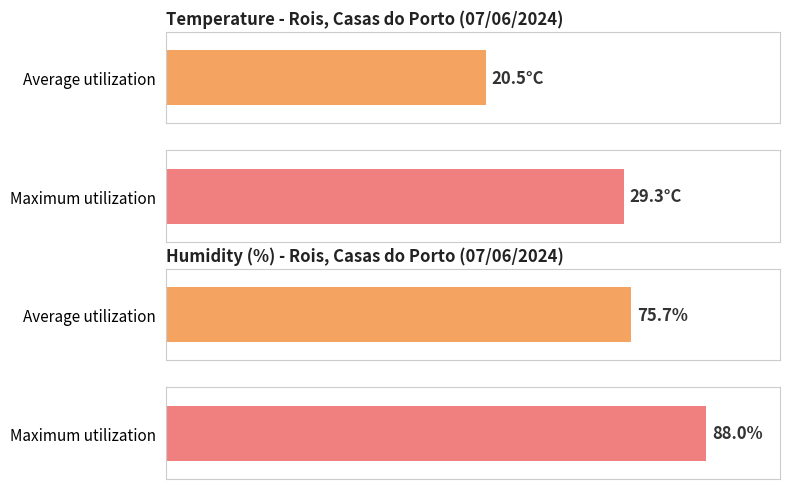

At 18:00, list the series in order from smallest to largest.

Temperature (°C), Humidity (%)